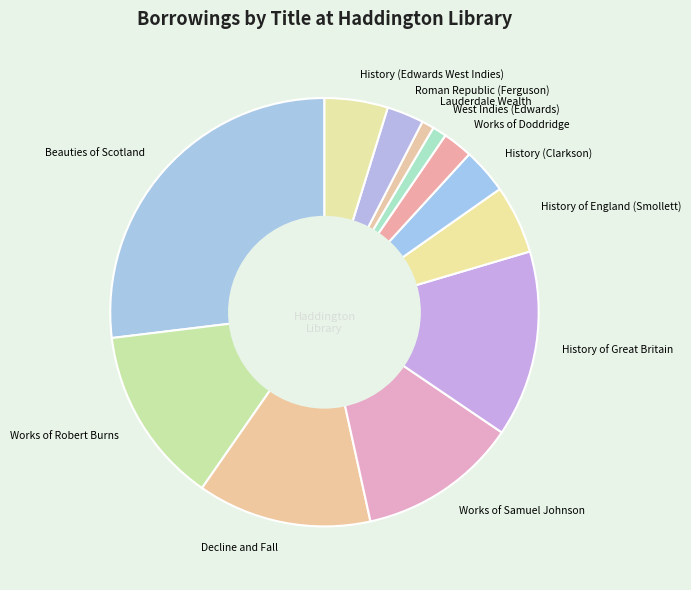

Does History of England (Smollett) represent more than half of the total?

No